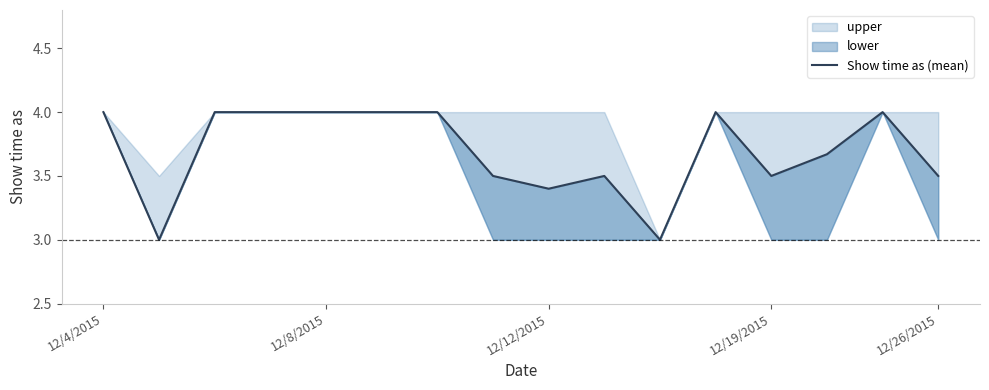

Reading left to right, what are all the values shown in this chart?

4.0	3.0	4.0	4.0	4.0	4.0	4.0	3.5	3.4	3.5	3.0	4.0	3.5	3.7	4.0	3.5